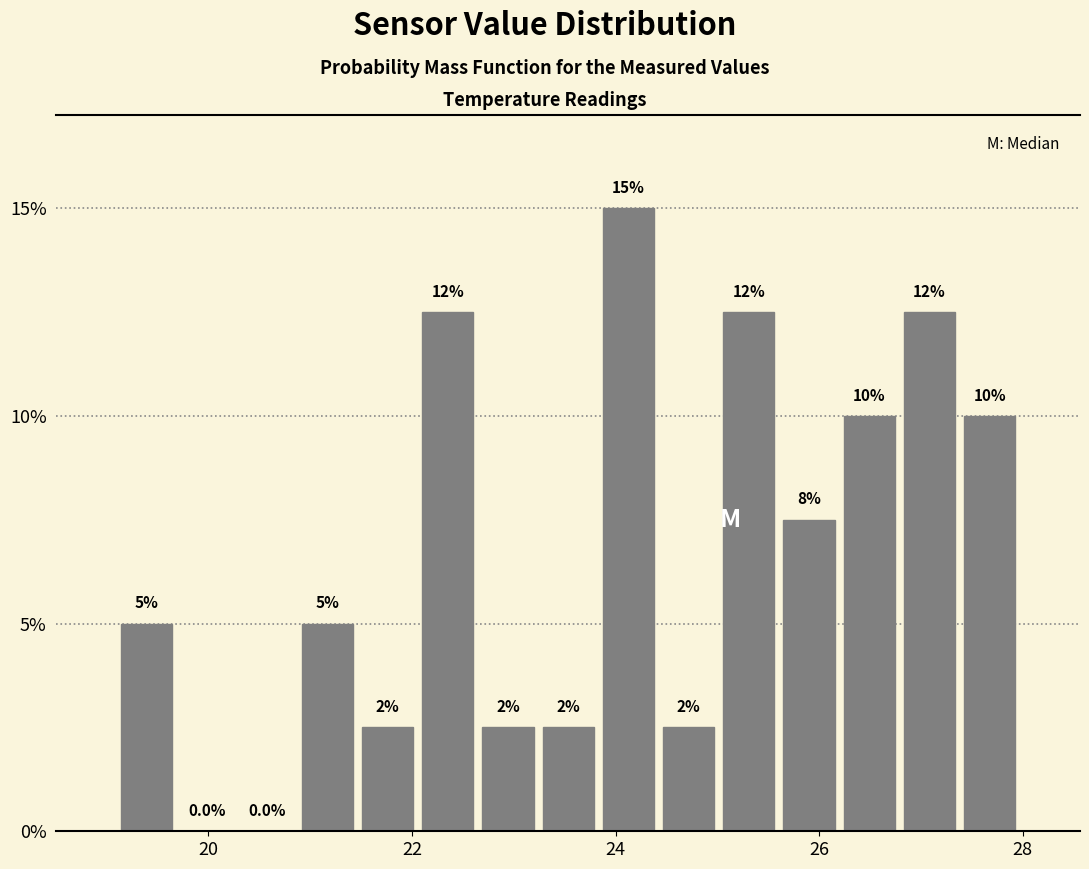

Read against the x-axis, roughly where is the centre of the tallest bar?

24.2